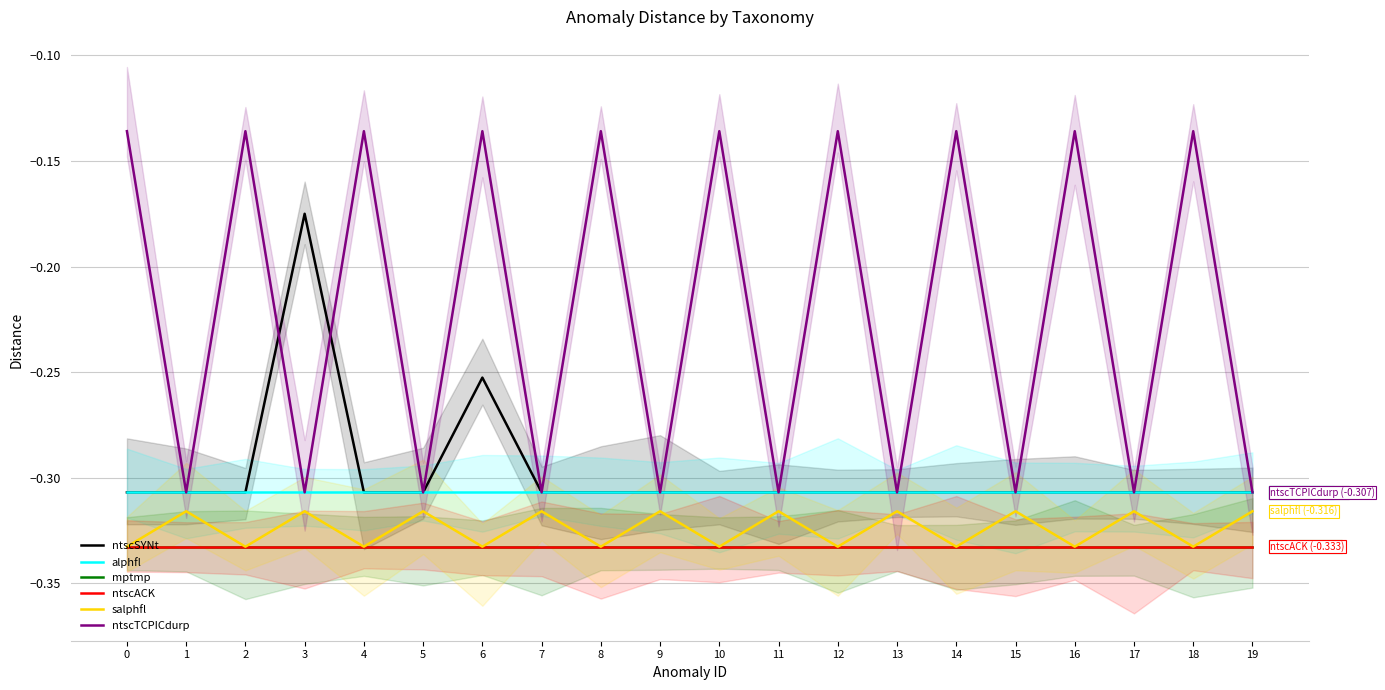

Reading left to right, extract all data points from this chart.

ntscSYNt: -0.3	-0.3	-0.3	-0.2	-0.3	-0.3	-0.3	-0.3	-0.3	-0.3	-0.3	-0.3	-0.3	-0.3	-0.3	-0.3	-0.3	-0.3	-0.3	-0.3
alphfl: -0.3	-0.3	-0.3	-0.3	-0.3	-0.3	-0.3	-0.3	-0.3	-0.3	-0.3	-0.3	-0.3	-0.3	-0.3	-0.3	-0.3	-0.3	-0.3	-0.3
mptmp: -0.3	-0.3	-0.3	-0.3	-0.3	-0.3	-0.3	-0.3	-0.3	-0.3	-0.3	-0.3	-0.3	-0.3	-0.3	-0.3	-0.3	-0.3	-0.3	-0.3
ntscACK: -0.3	-0.3	-0.3	-0.3	-0.3	-0.3	-0.3	-0.3	-0.3	-0.3	-0.3	-0.3	-0.3	-0.3	-0.3	-0.3	-0.3	-0.3	-0.3	-0.3
salphfl: -0.3	-0.3	-0.3	-0.3	-0.3	-0.3	-0.3	-0.3	-0.3	-0.3	-0.3	-0.3	-0.3	-0.3	-0.3	-0.3	-0.3	-0.3	-0.3	-0.3
ntscTCPICdurp: -0.1	-0.3	-0.1	-0.3	-0.1	-0.3	-0.1	-0.3	-0.1	-0.3	-0.1	-0.3	-0.1	-0.3	-0.1	-0.3	-0.1	-0.3	-0.1	-0.3